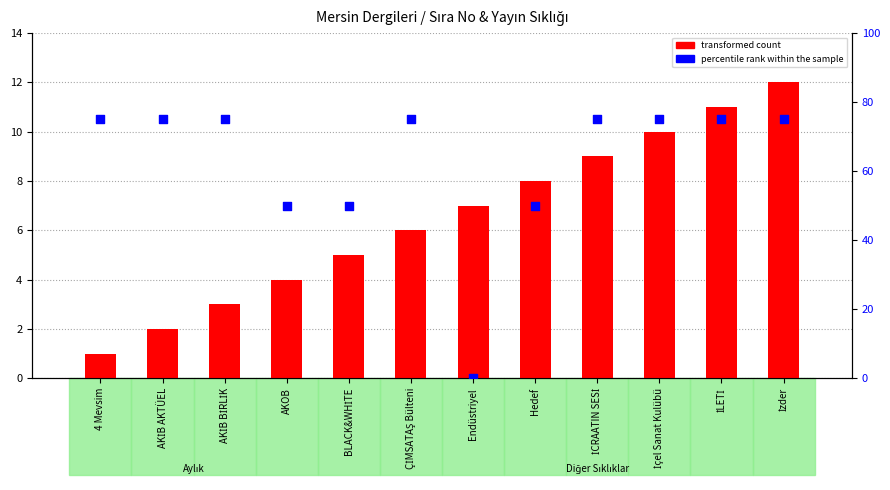

What are all the series names shown in the legend?

transformed count, percentile rank within the sample